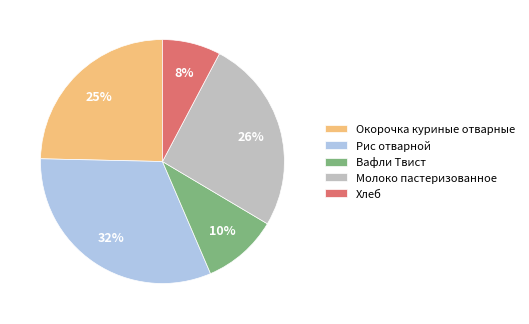

What percentage is the Вафли Твист slice, to the nearest percent?

10%